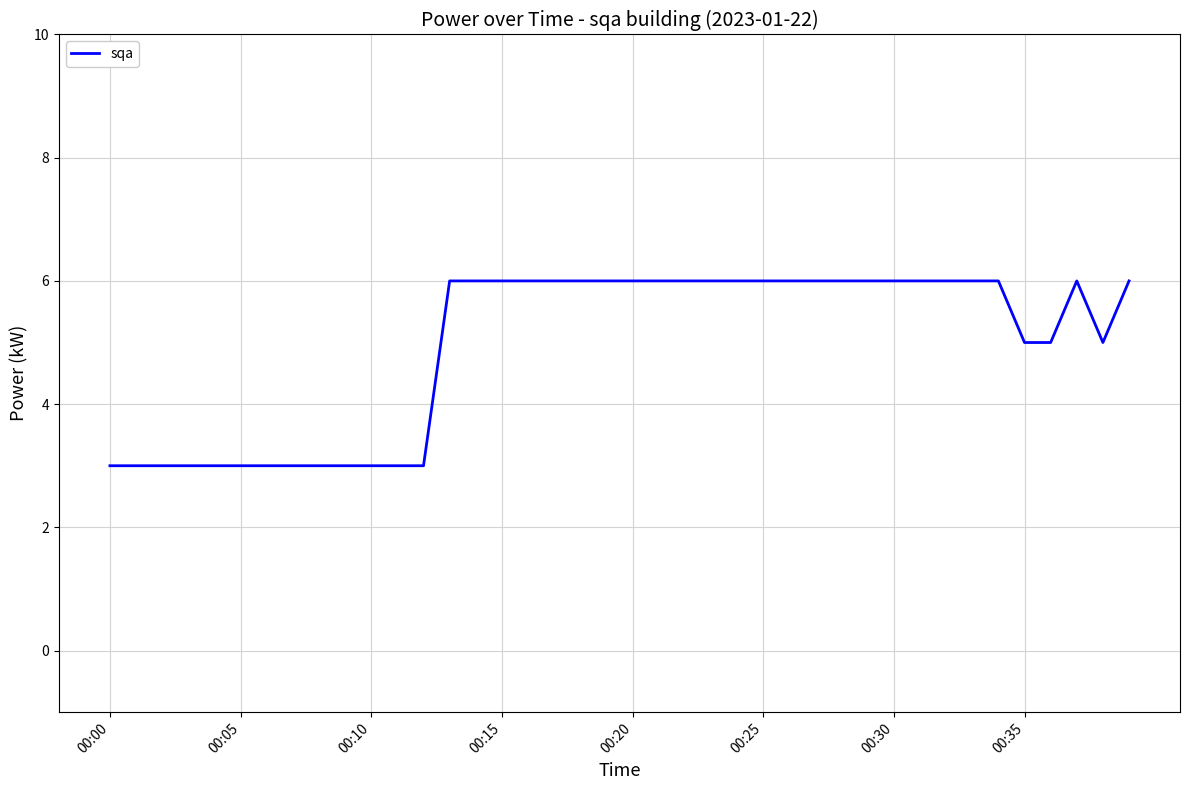

What is the difference between the maximum and minimum values?

3